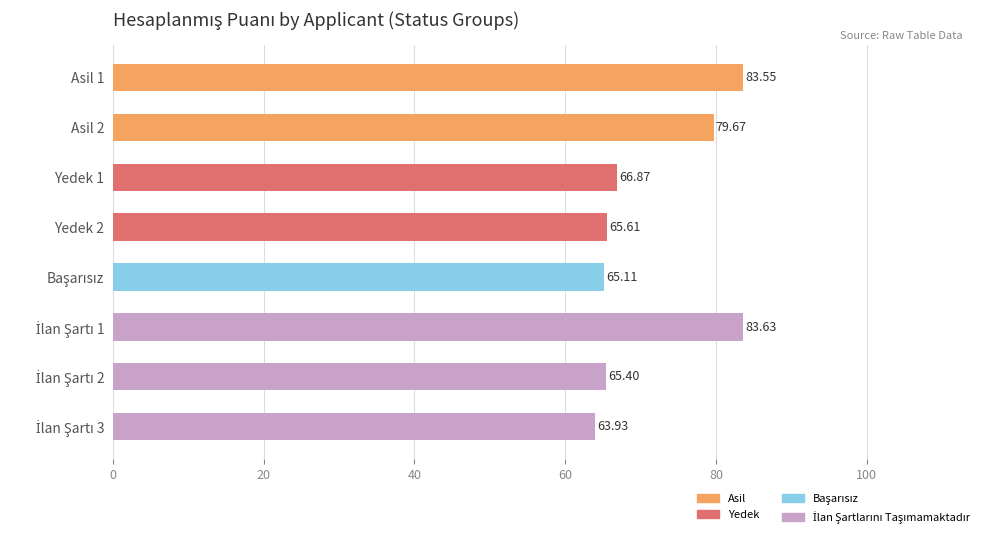

What is the difference between the maximum and minimum values?

19.7